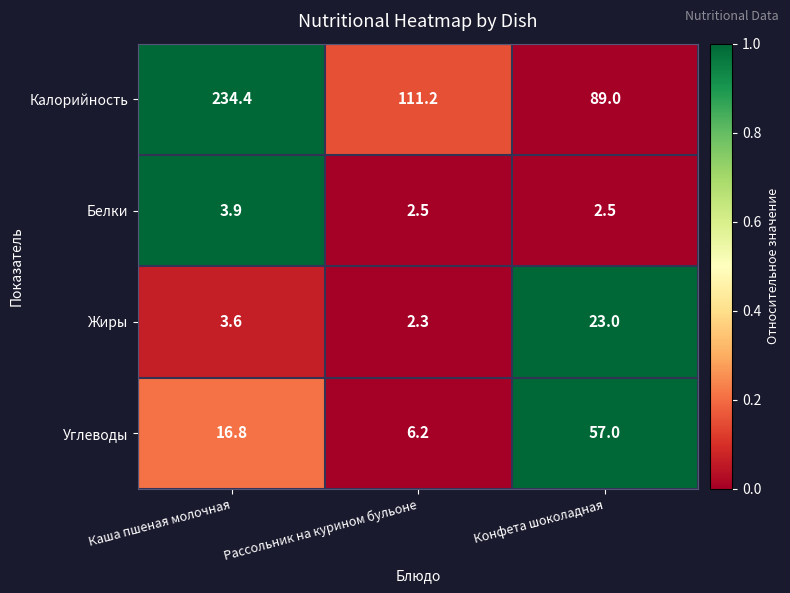

Count the number of categories in the chart.

3